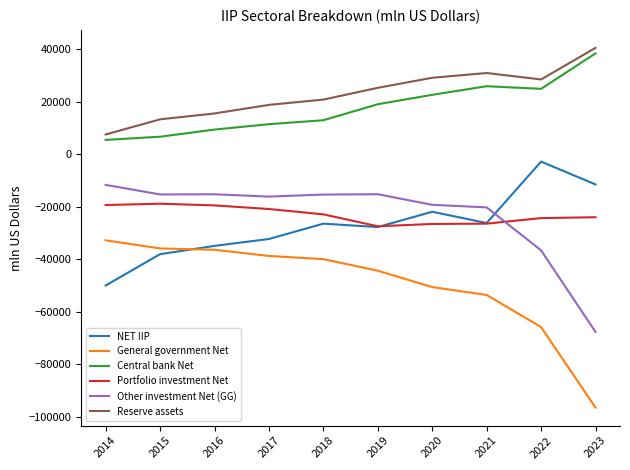

What is the maximum value shown in the chart?

40515.0